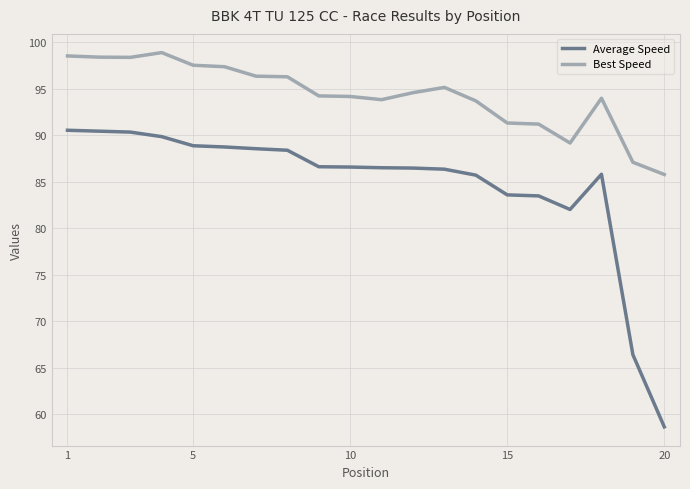

True or false: Average Speed and Best Speed cross at least once.

False